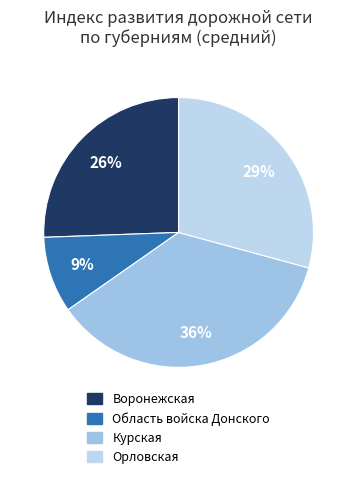

Is it true that Область войска Донского is 1% of the pie?

False